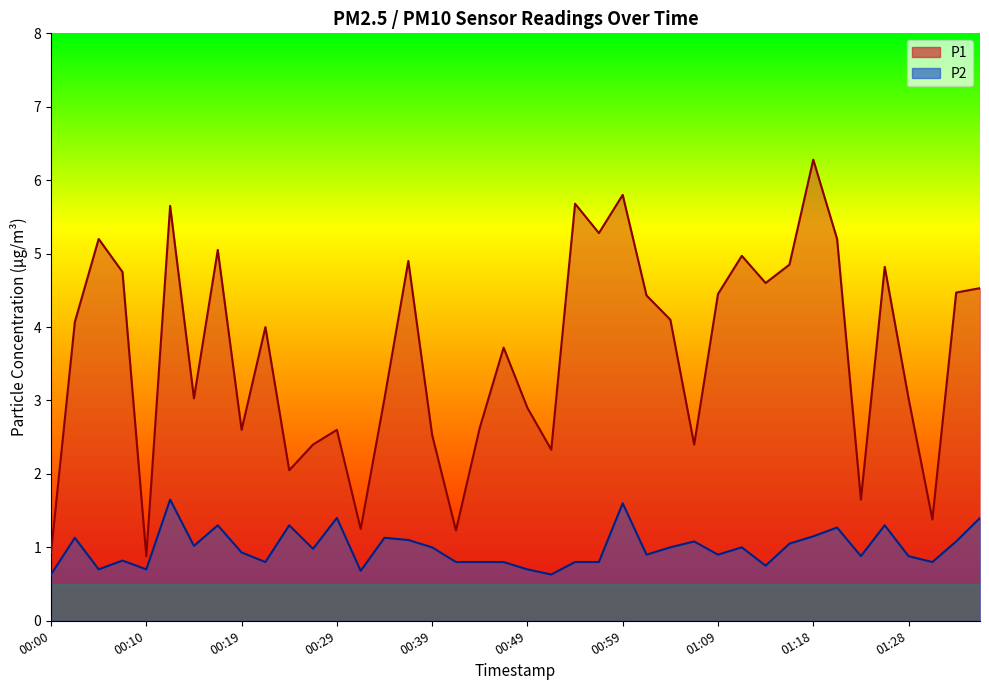

The value of P1 at 01:14 is 4.6. True or false?

True